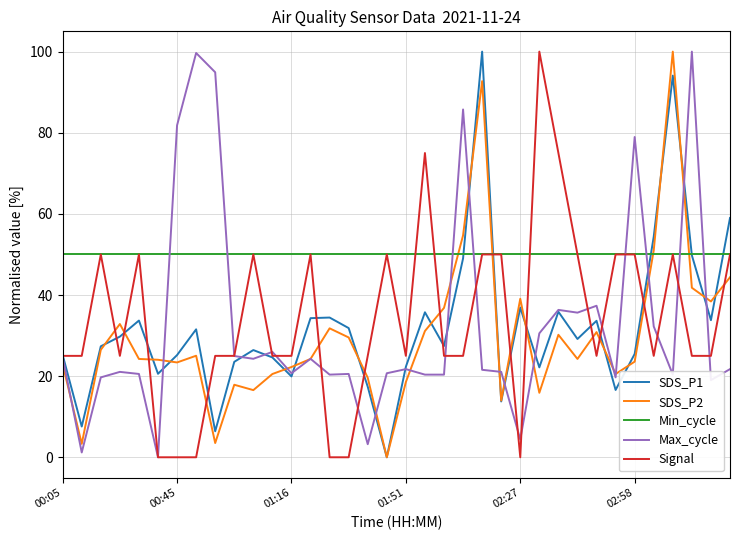

Is this an area chart (filled region under the line)?

No